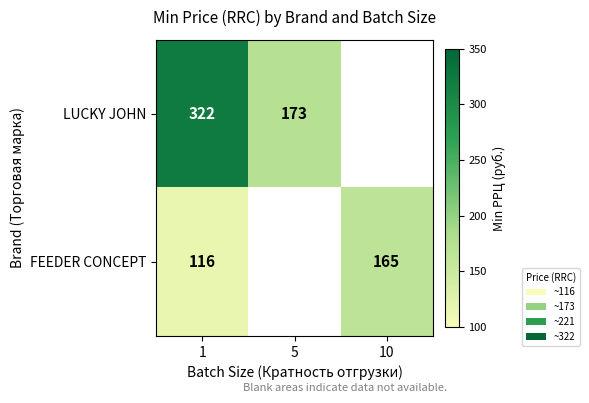

Is the value of LUCKY JOHN at 1 greater than the value of FEEDER CONCEPT at 10?

Yes